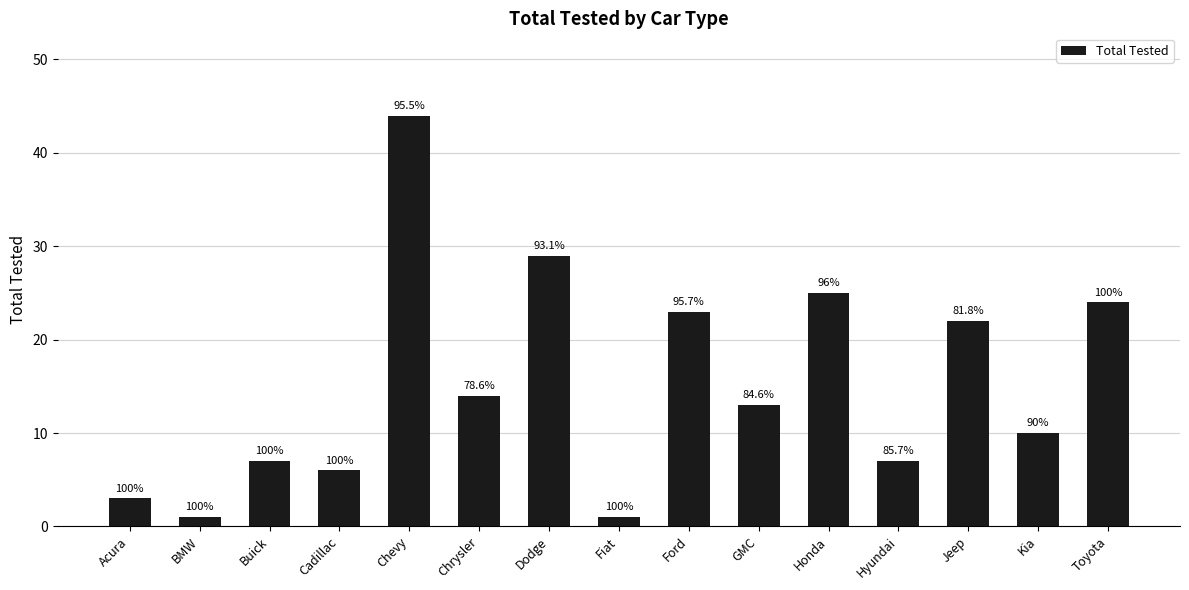

What is the label of the 13th bar from the right?

Buick